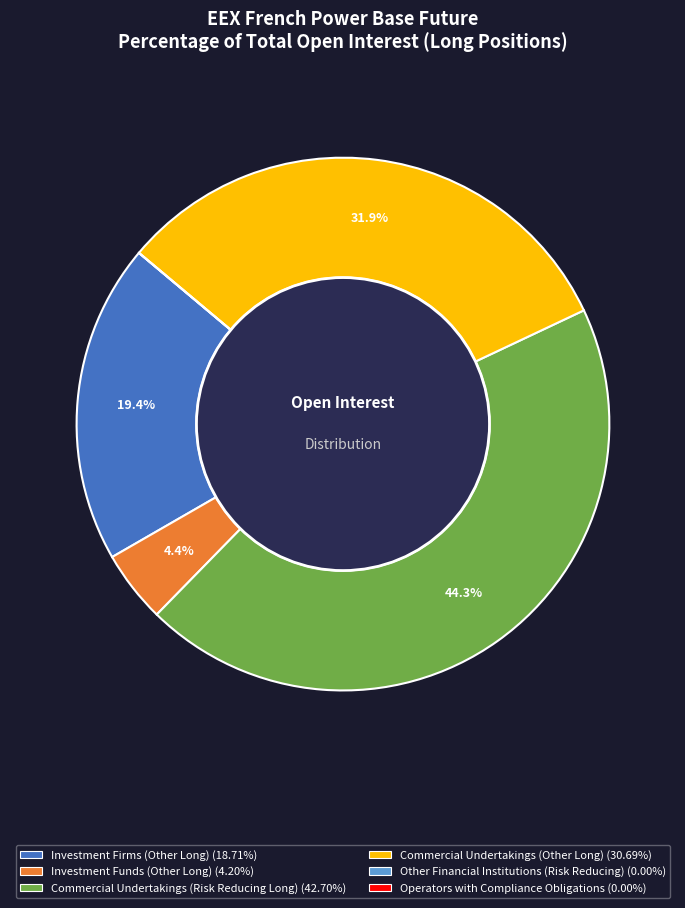

Does Investment Funds (Other Long) represent more than half of the total?

No